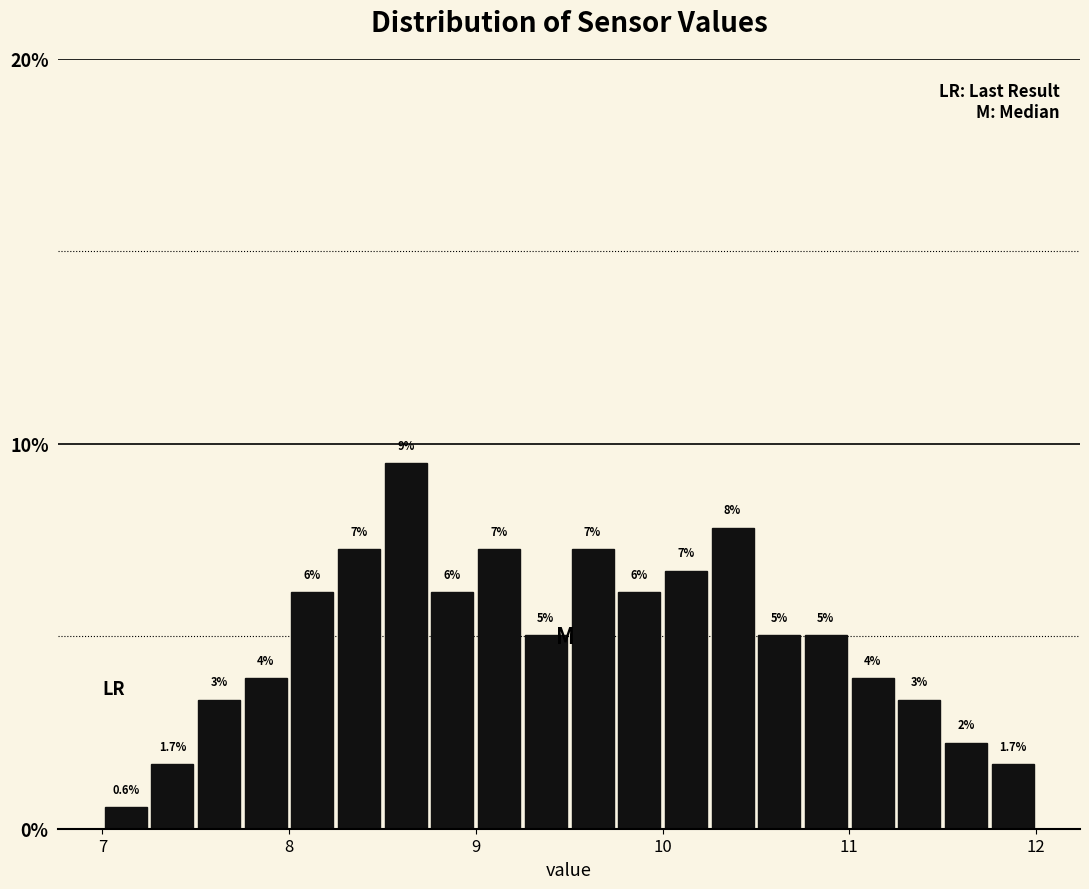

Read against the x-axis, roughly where is the centre of the tallest bar?

8.6